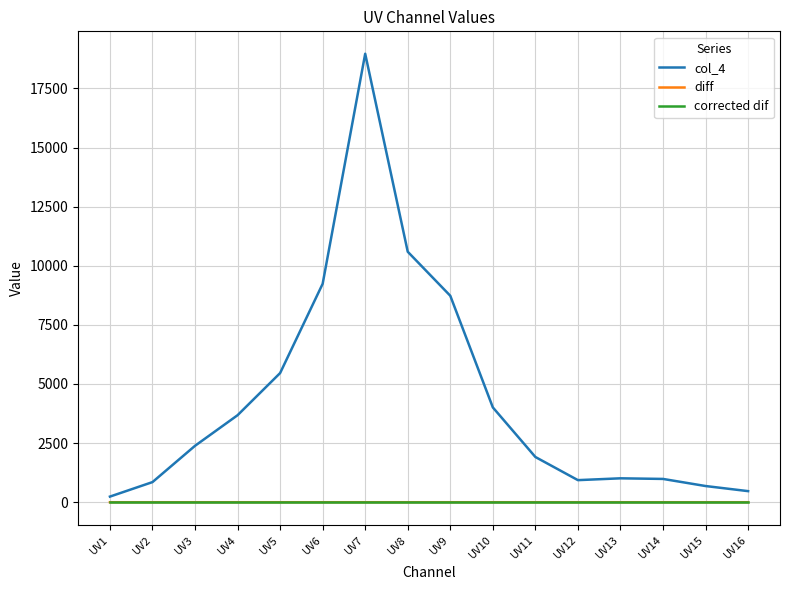

True or false: col_4 and corrected dif cross at least once.

False